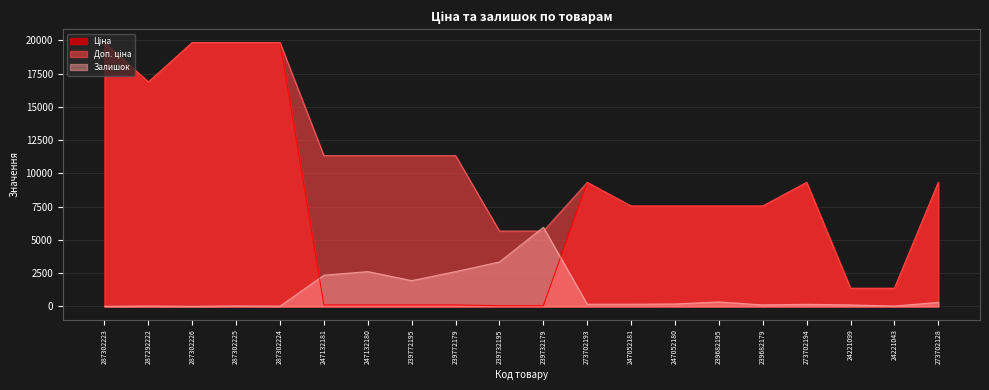

The value of Залишок at 239732195 is 2081.7. True or false?

False